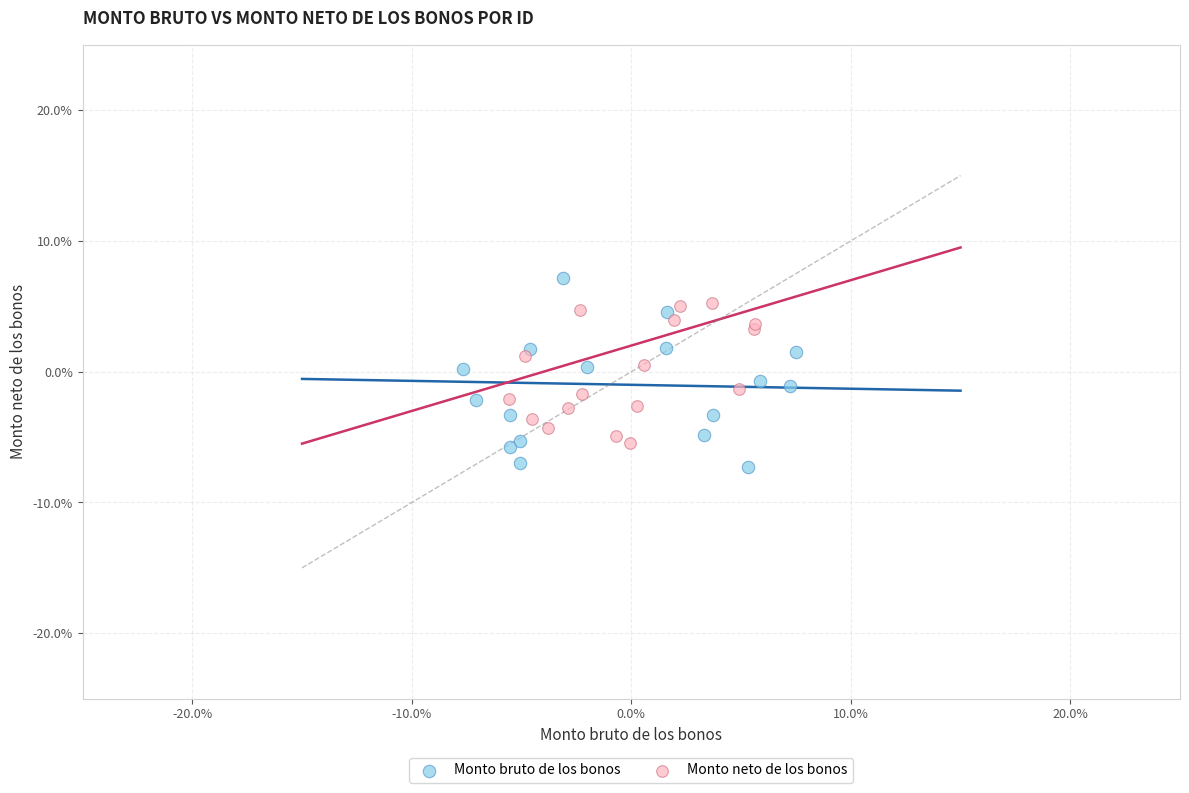

What are all the series names shown in the legend?

Monto bruto de los bonos, Monto neto de los bonos